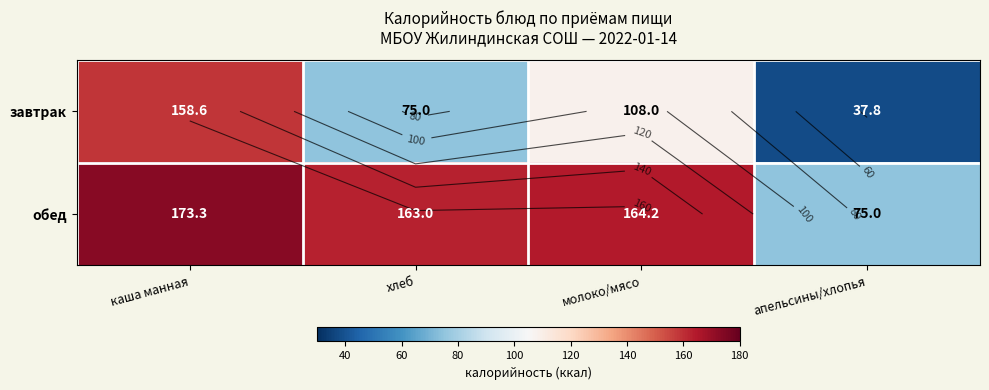

What is the greatest value displayed?

173.3